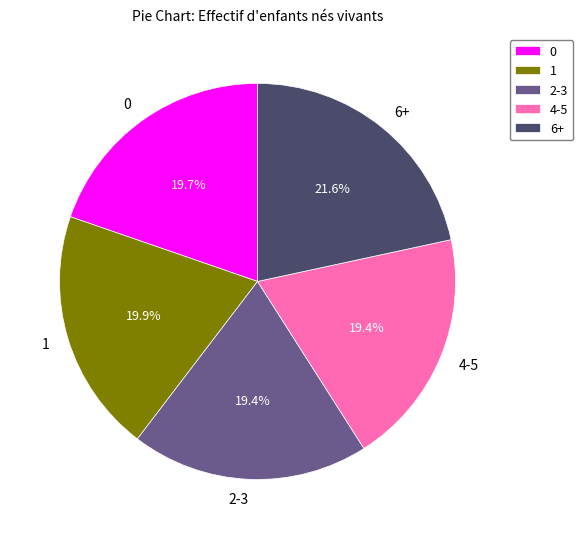

Is it true that 0 is 34% of the pie?

False